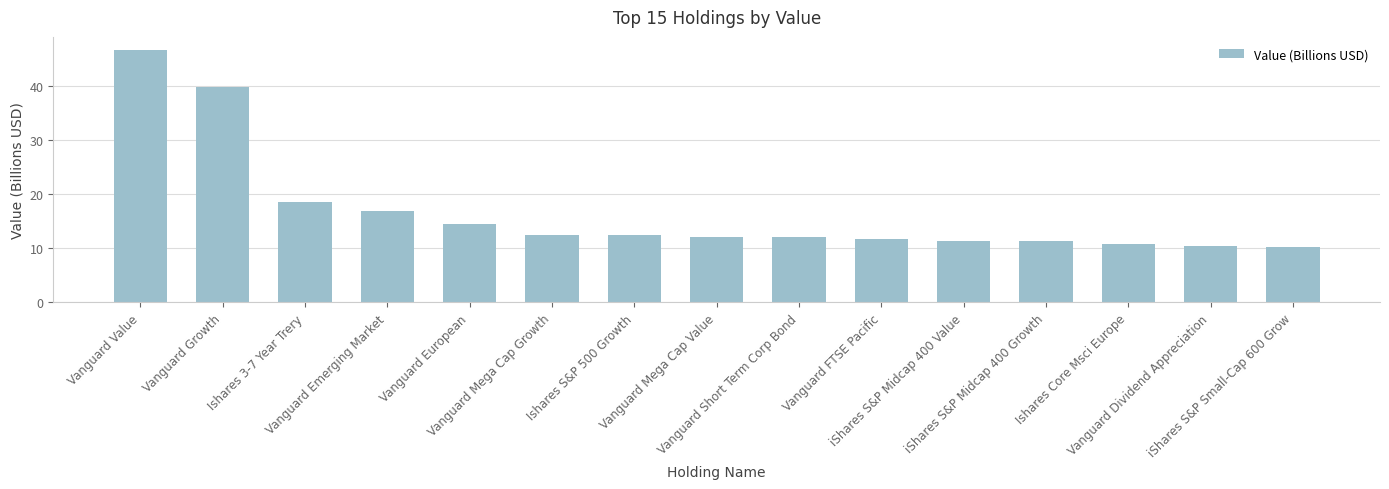

How many distinct data groups are displayed?

1